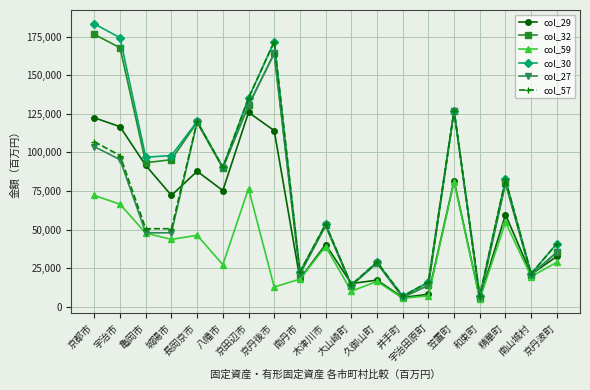

True or false: col_57 has more than 1 points higher than both neighbors.

True